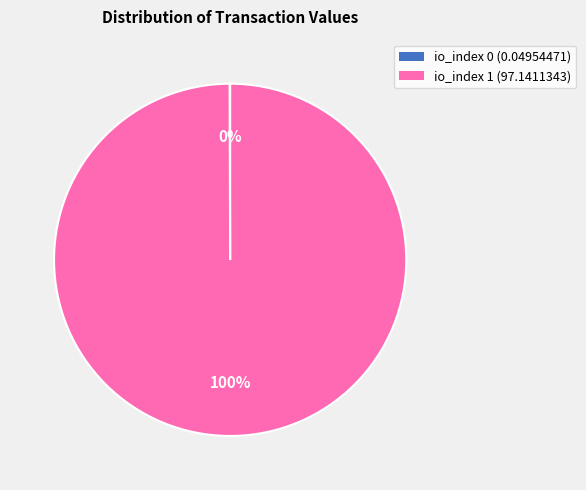

Does any single category account for the majority?

Yes